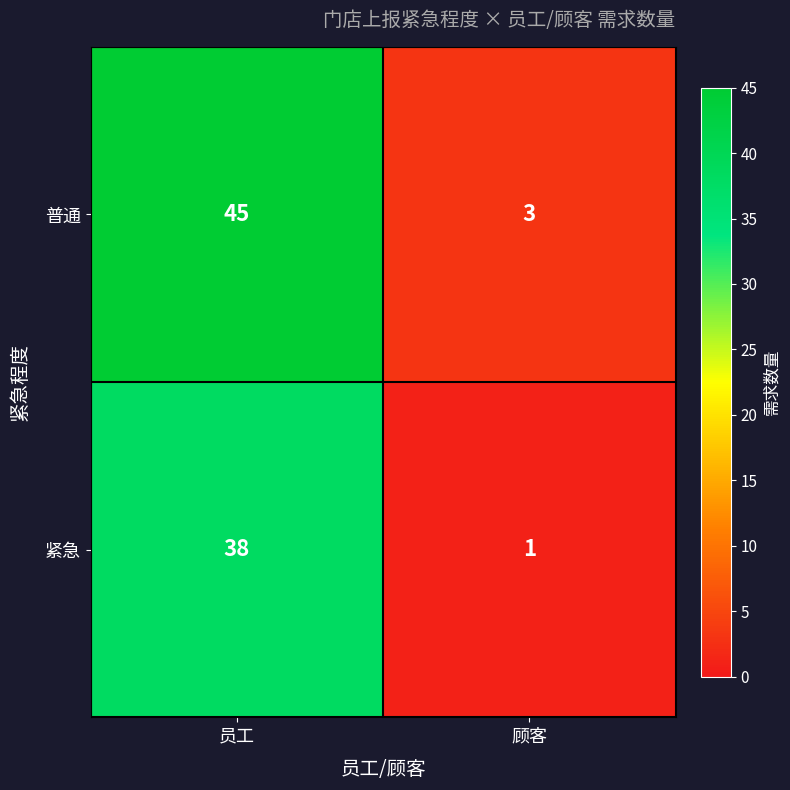

Reading right to left, extract all data points from this chart.

普通: 顾客=3	员工=45
紧急: 顾客=1	员工=38